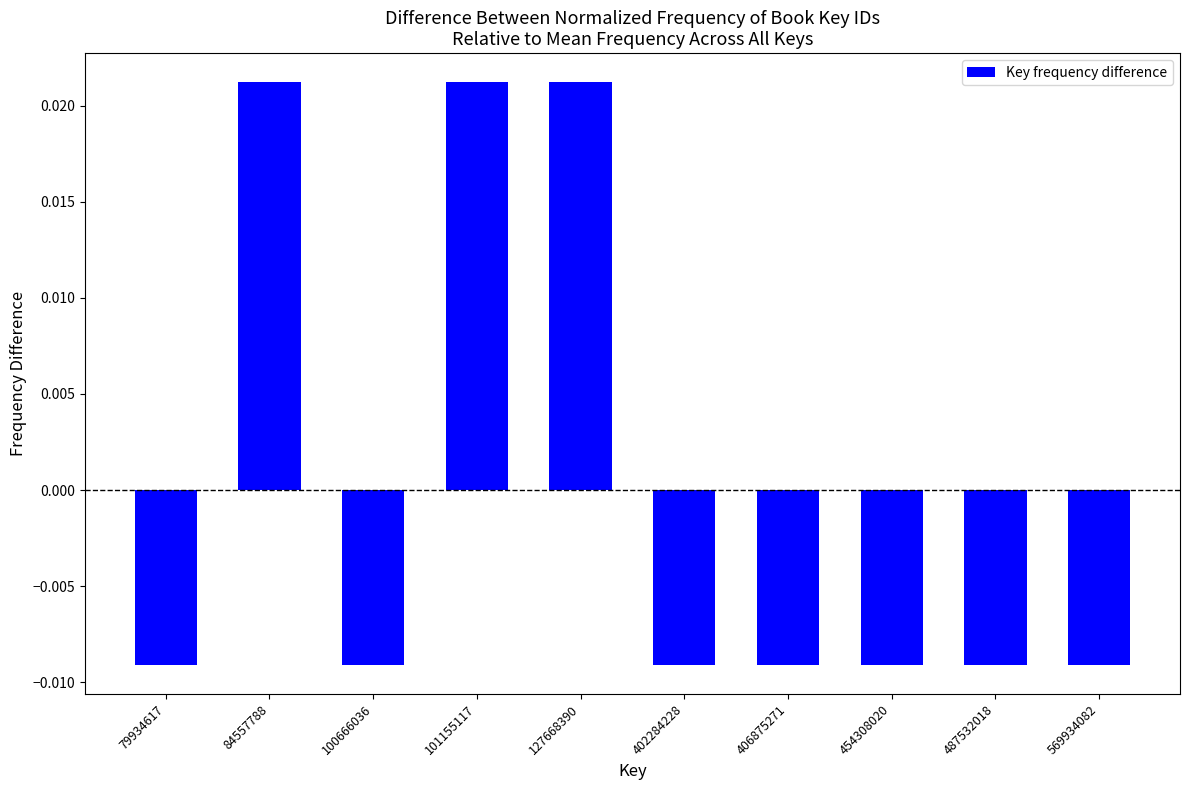

Count the values in the range 0 to 1.

3